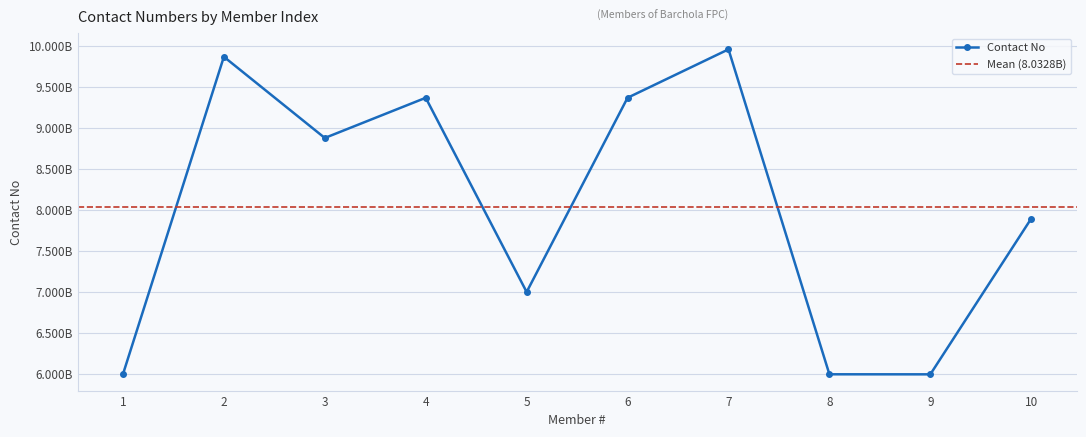

Which category has the lowest value across all series?

9